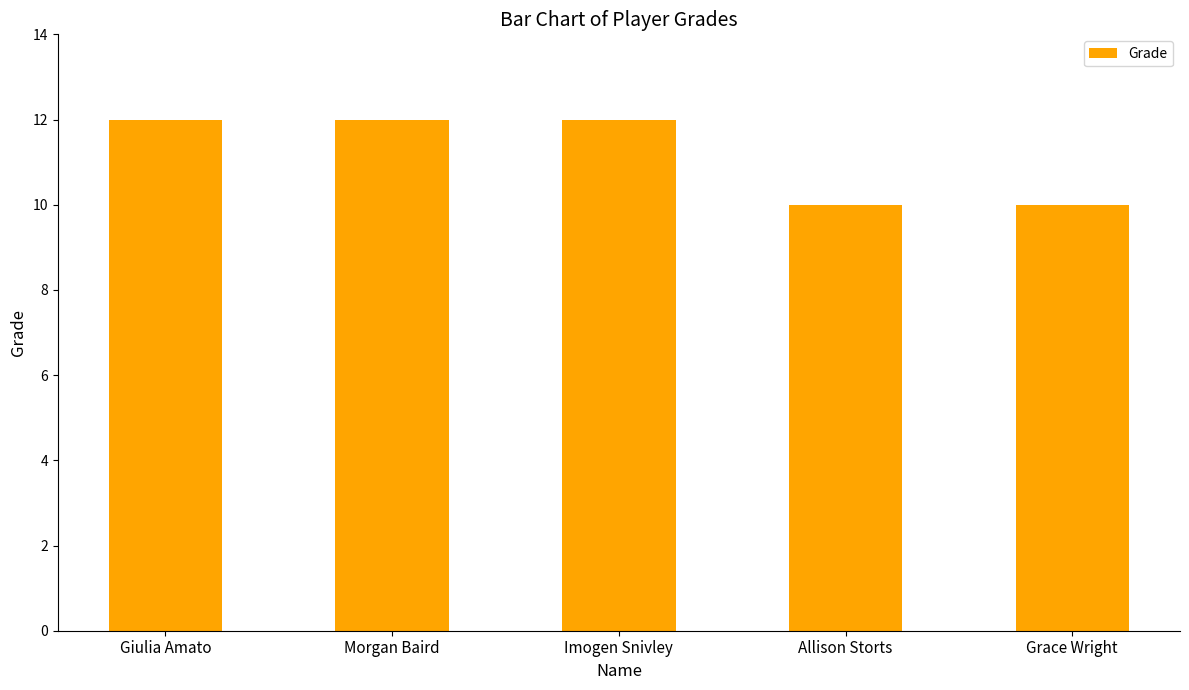

The chart shows a value of 7 at Allison Storts. True or false?

False